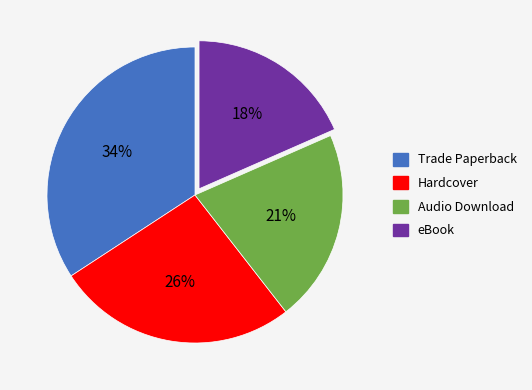

What is the ratio of the value at eBook to the value at Trade Paperback?

0.5